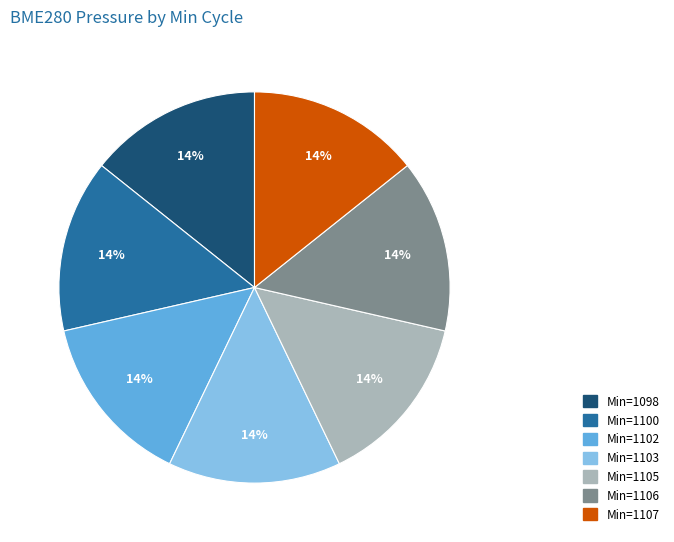

Count the number of slices in the pie.

7